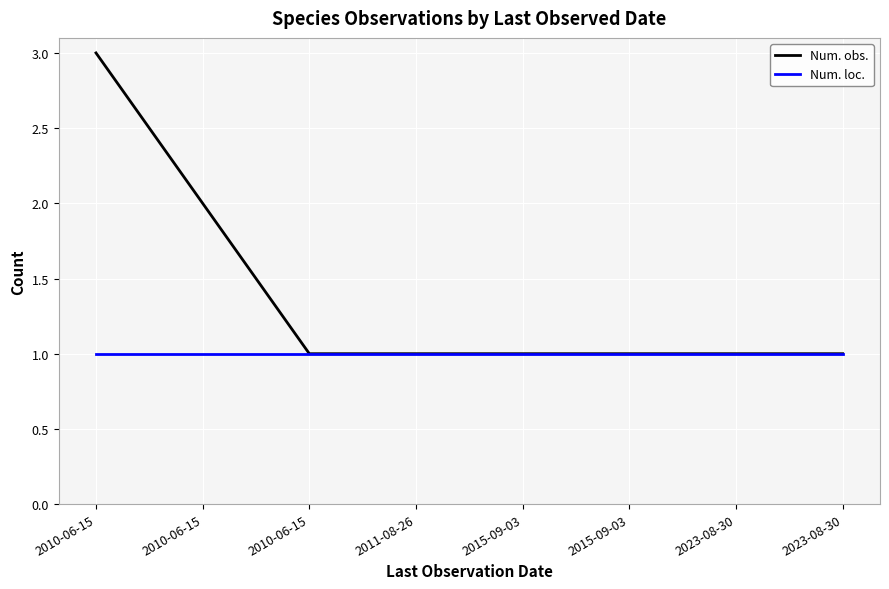

How many categories are shown in the chart?

8